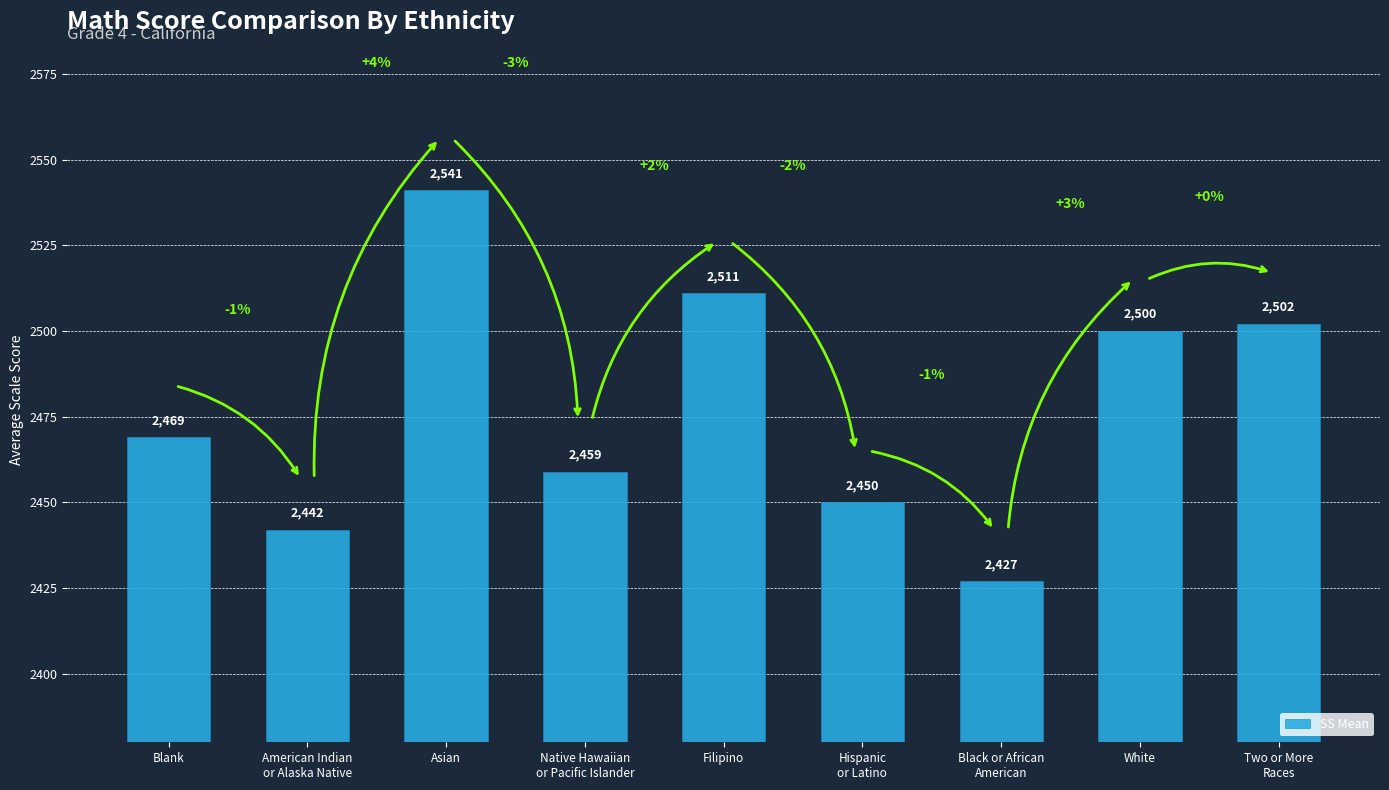

Approximately how many times larger is the value at Filipino compared to American Indian
or Alaska Native?

1.0